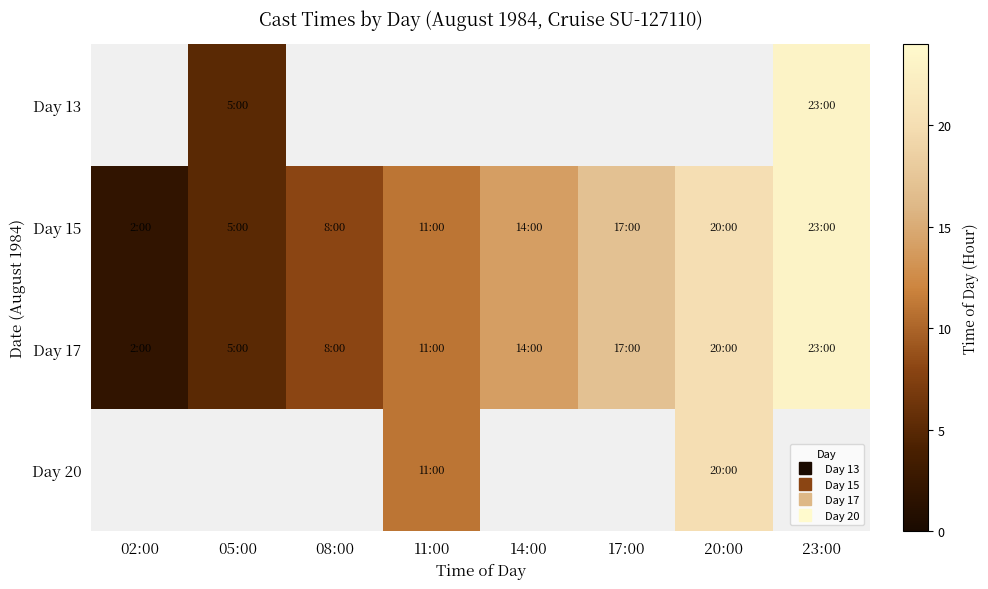

What is the difference between the second highest and second lowest values in the Day 15 series?

15.0